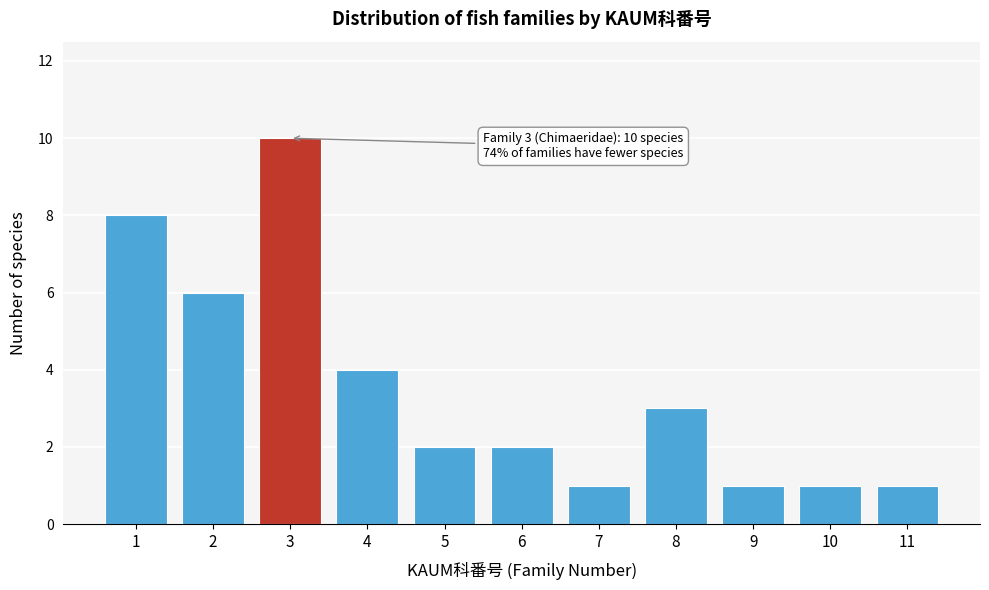

Reading right to left, list all the values displayed in this chart.

11=1	10=1	9=1	8=3	7=1	6=2	5=2	4=4	3=10	2=6	1=8